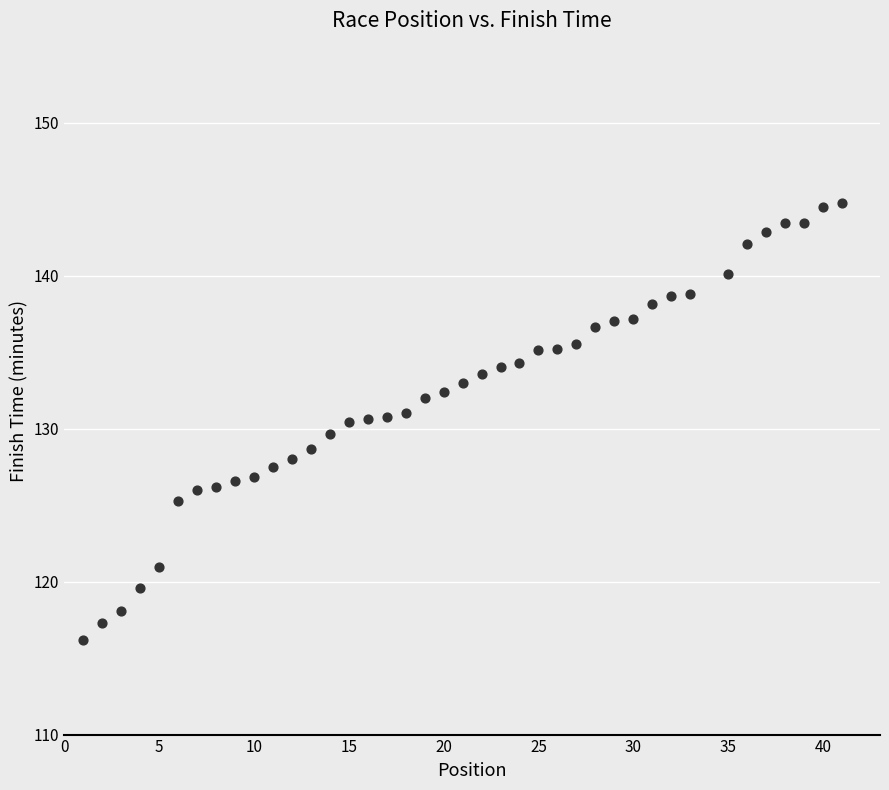

What is the range of Y values (max minus min)?

28.6